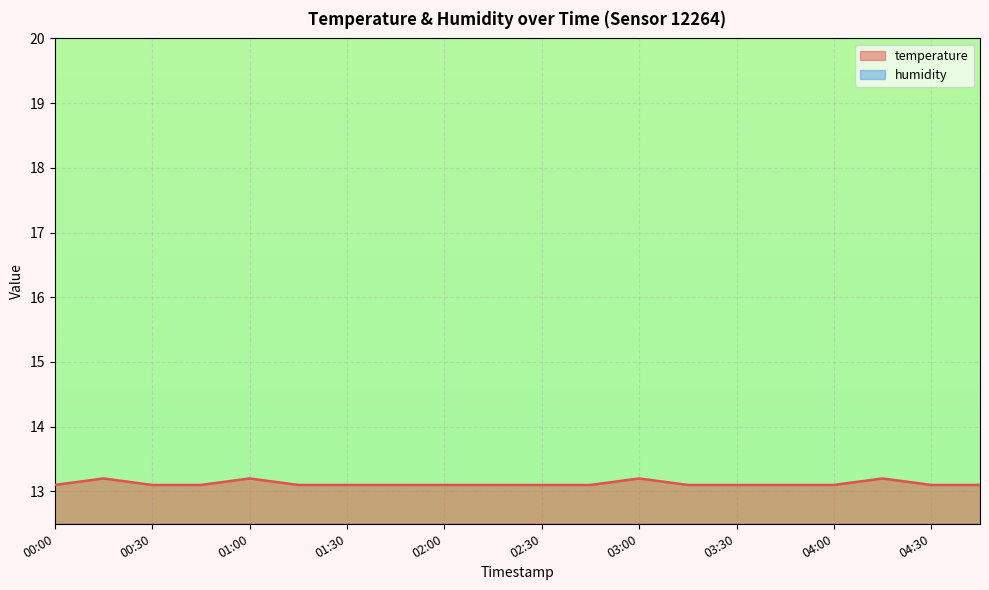

At which category does the data reach its first local peak?

00:15